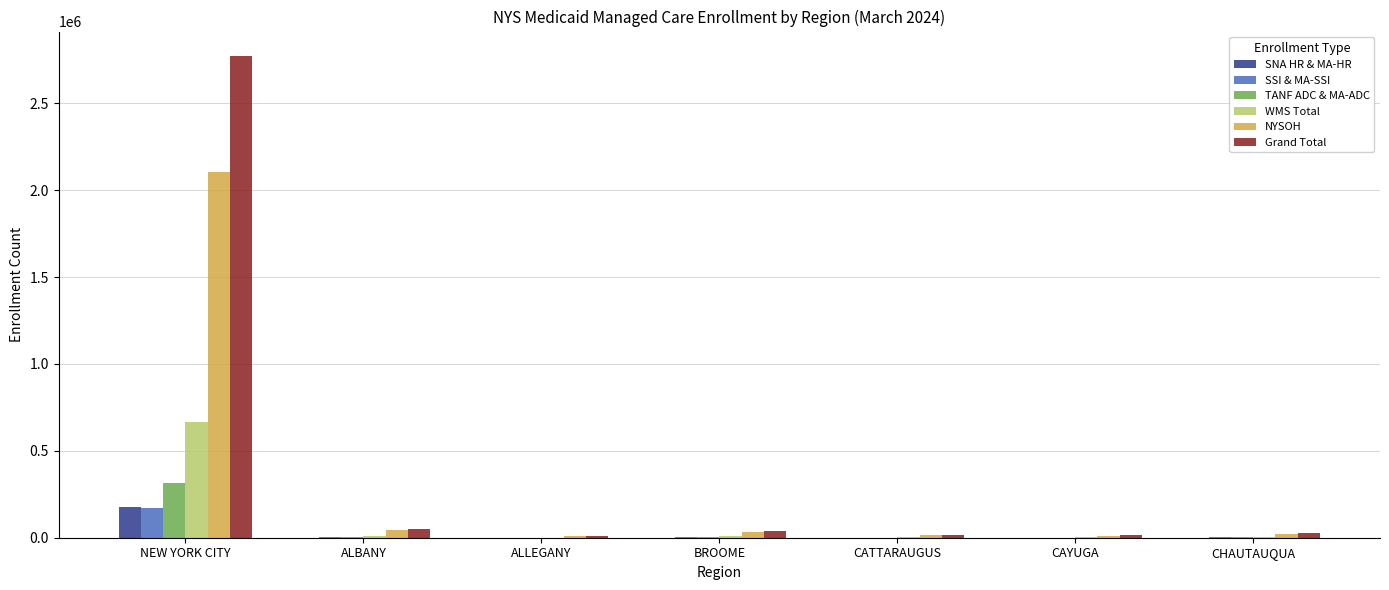

What is the highest value of the NYSOH series?

2107379